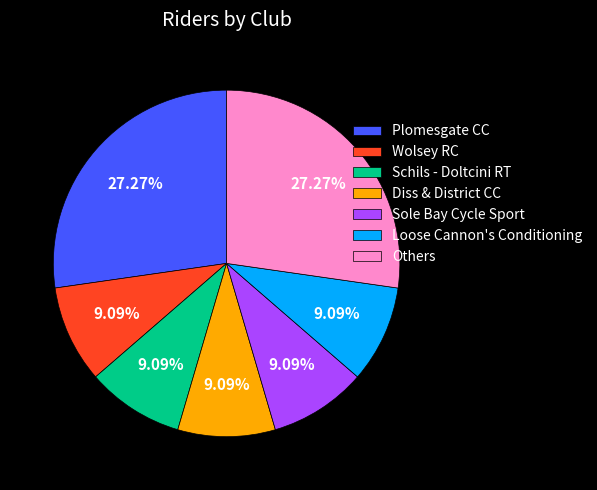

How much of the chart is everything except Schils - Doltcini RT?

90.9%